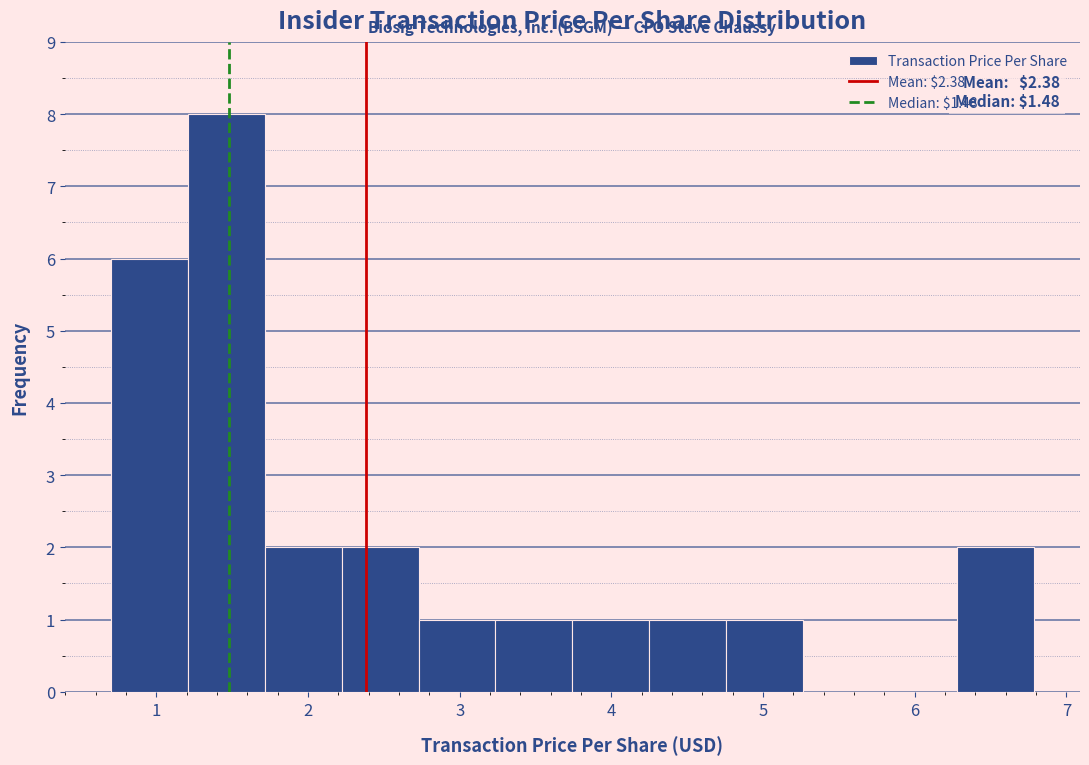

Over which range of the x-axis is the bar tallest?

1.2 to 1.7